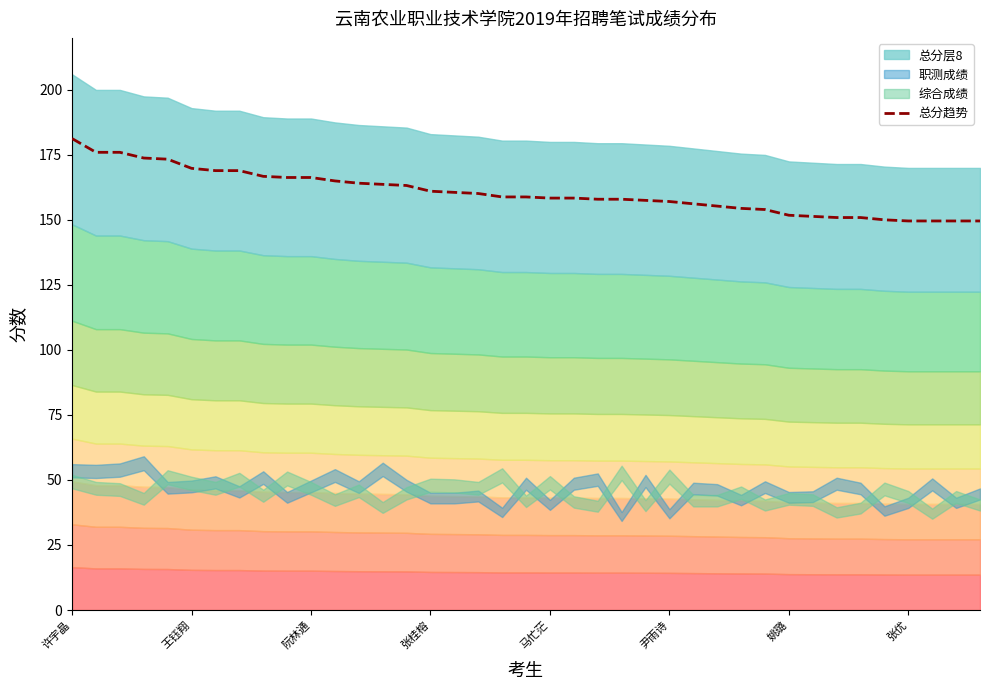

What is the maximum value for 总分趋势?

181.3